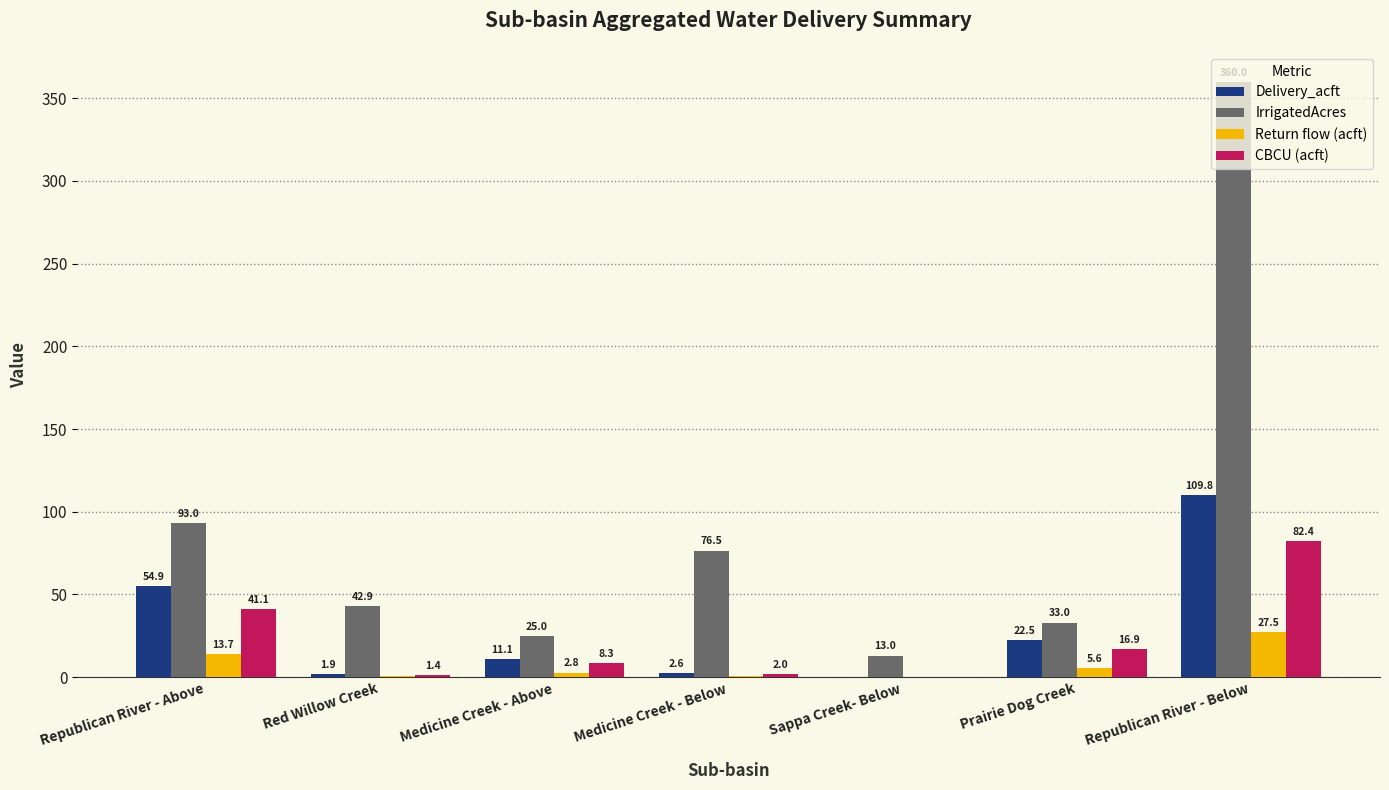

At which label is CBCU (acft) closest to 41?

Republican River - Above